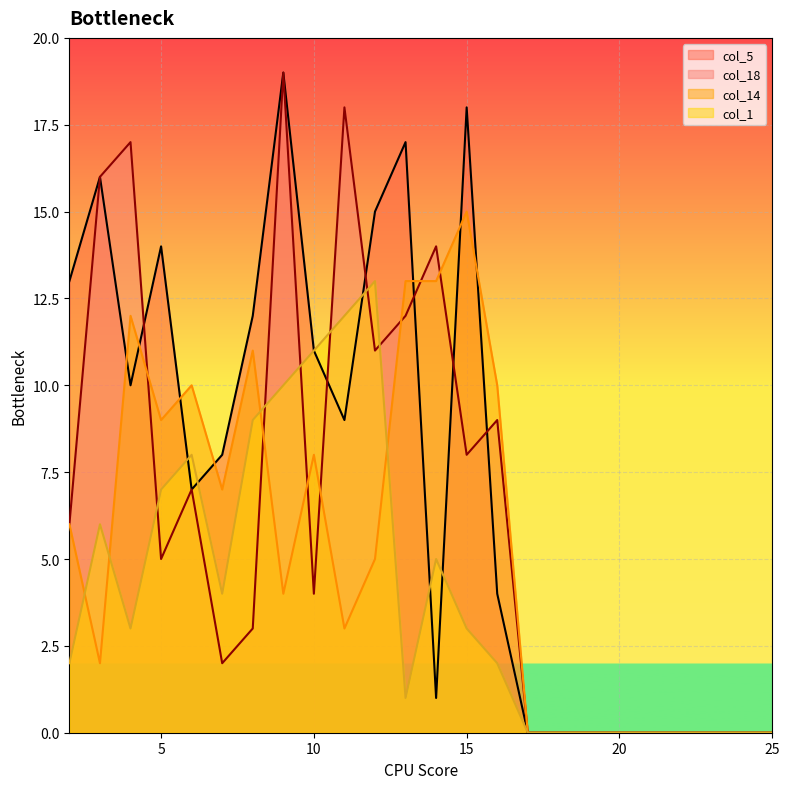

Between which two adjacent categories do col_18 and col_5 first intersect?

4 and 5